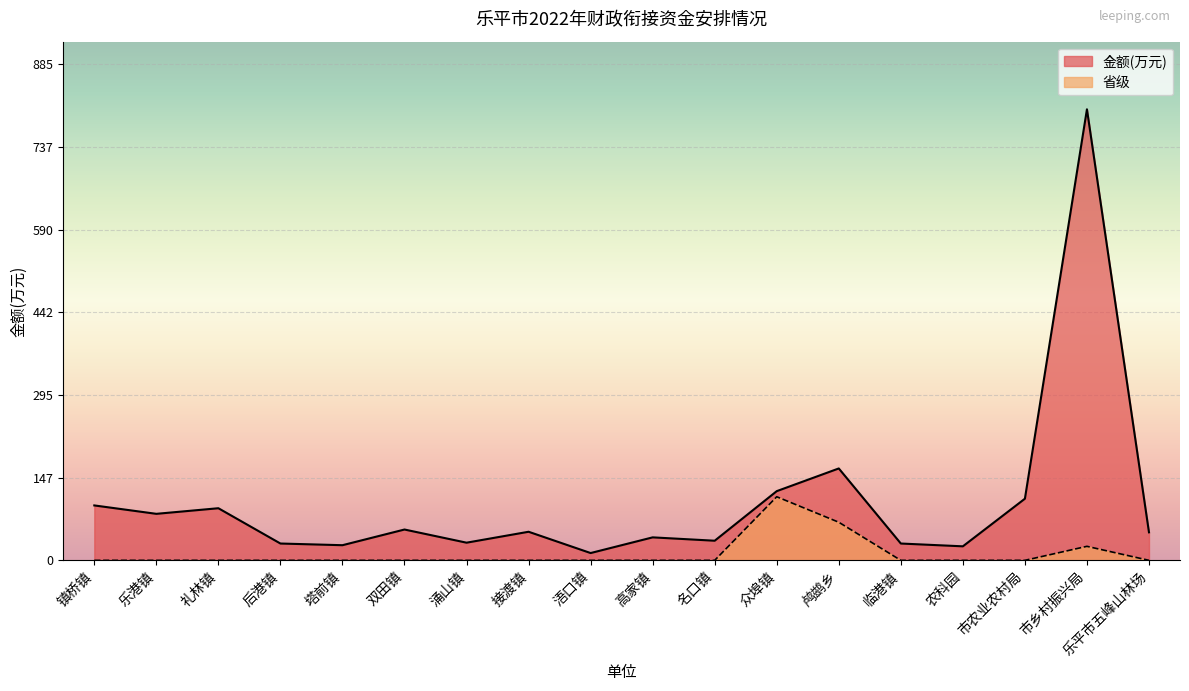

What is the label of the 7th point from the left?

涌山镇